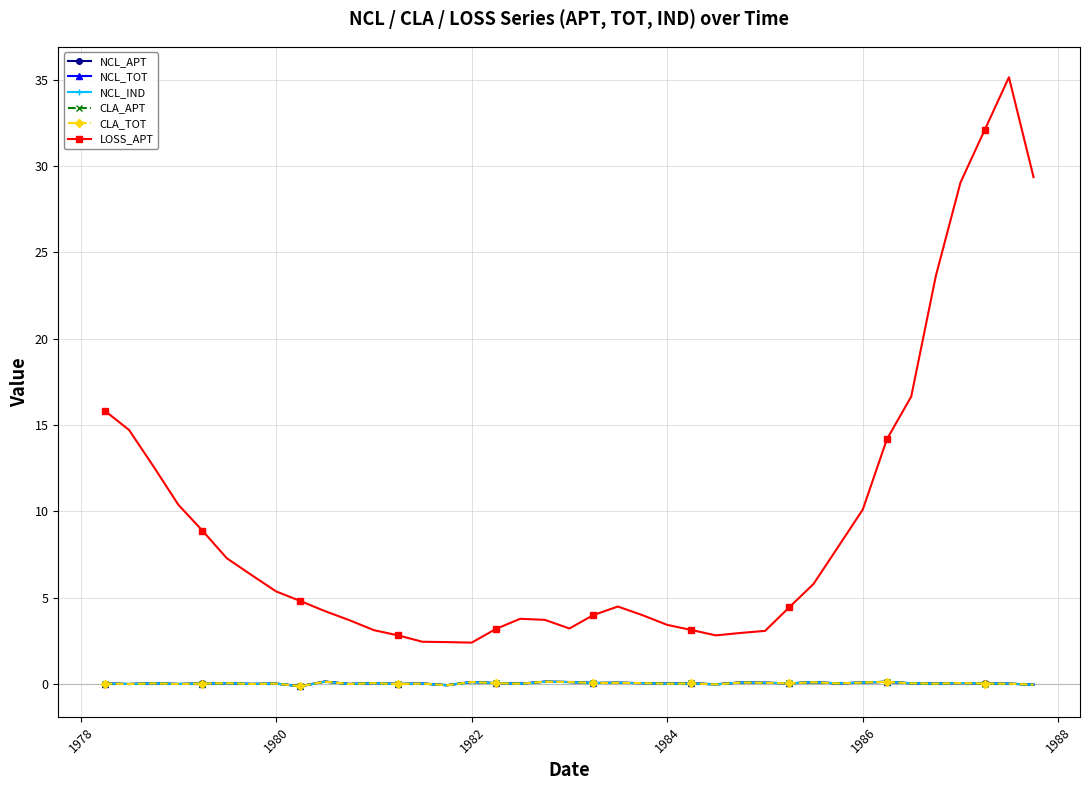

Which series has the largest total across all categories?

LOSS_APT